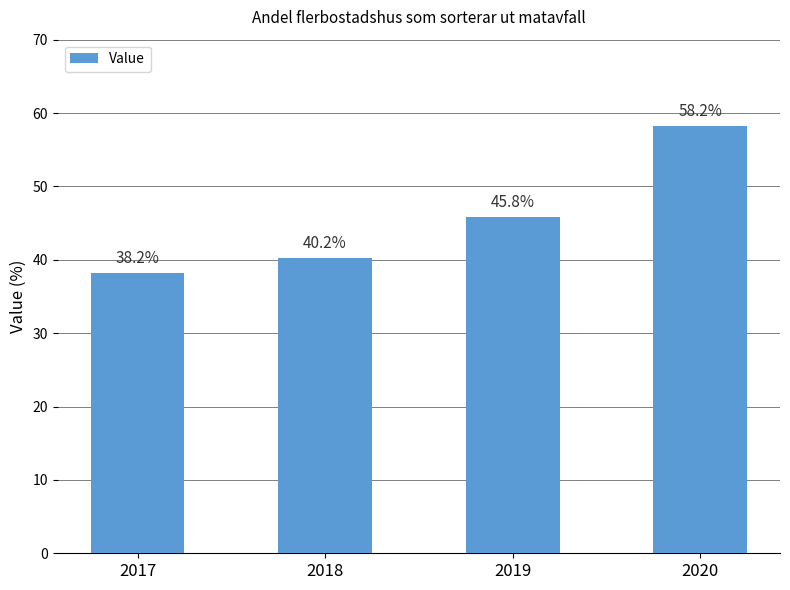

Count the number of categories in the chart.

4